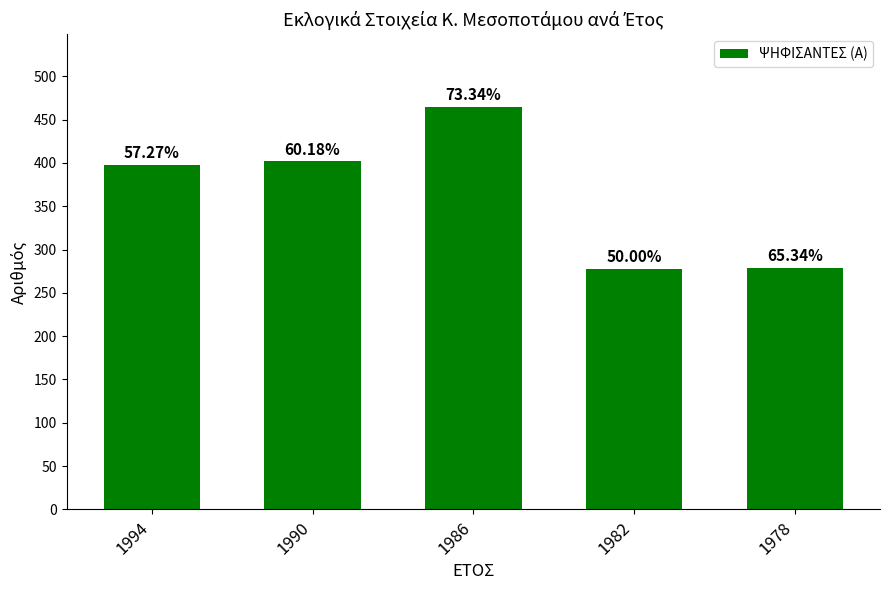

Are the bars horizontal?

No